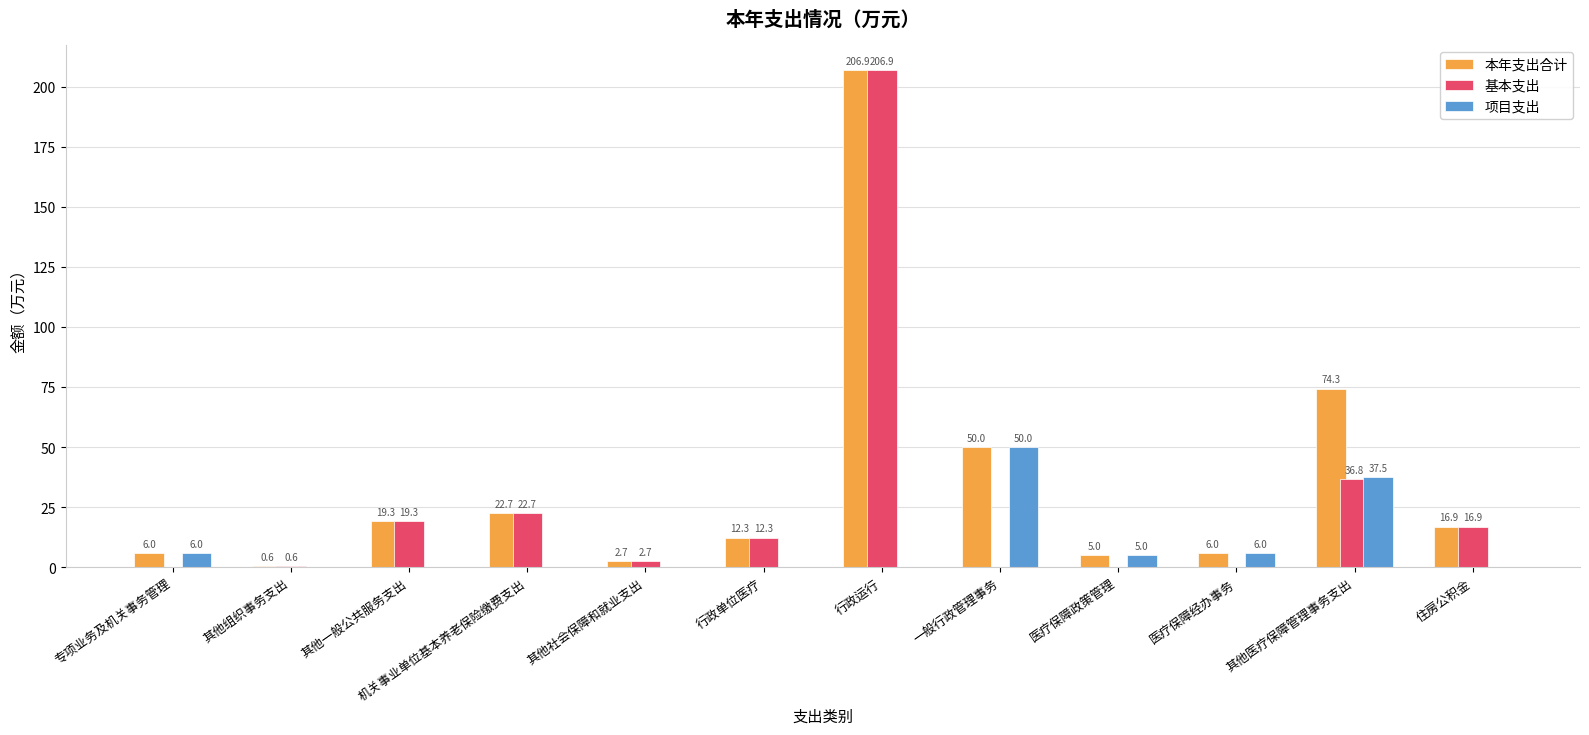

What are all the series names shown in the legend?

本年支出合计, 基本支出, 项目支出